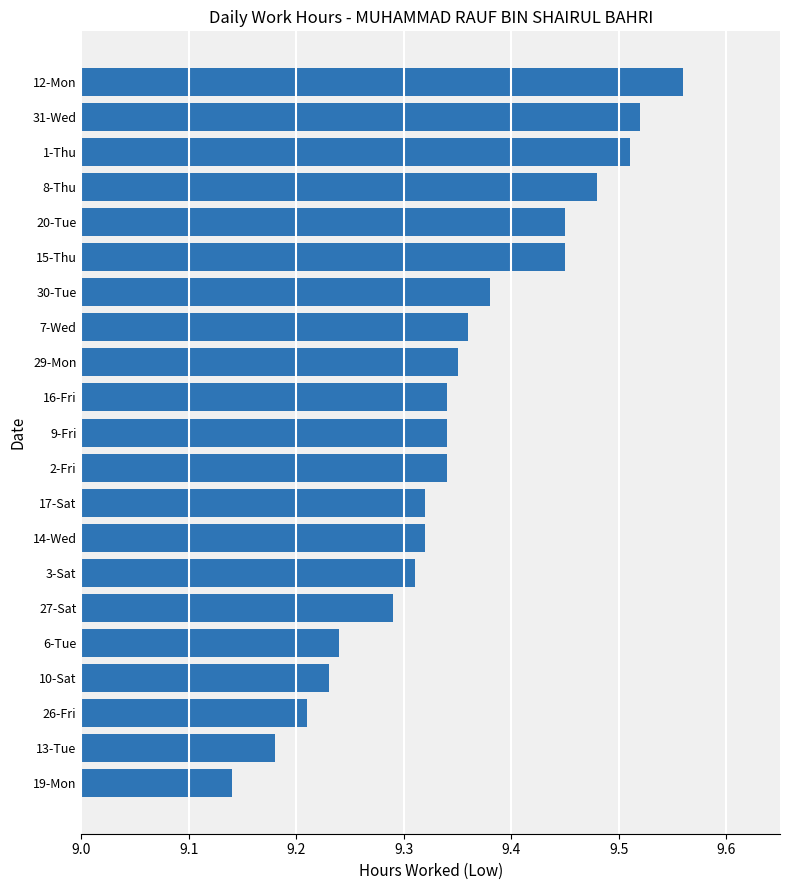

True or false: the data shows 5.4 at 1-Thu.

False